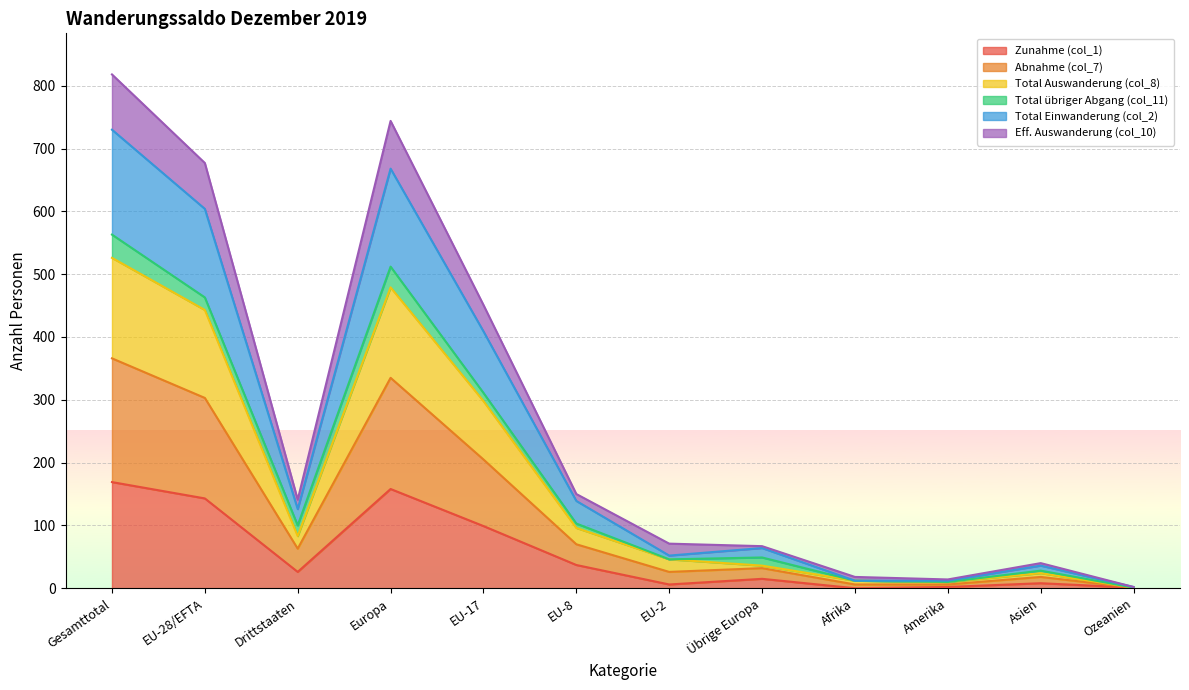

The Zunahme (col_1) series shows 169 at Gesamttotal. True or false?

True